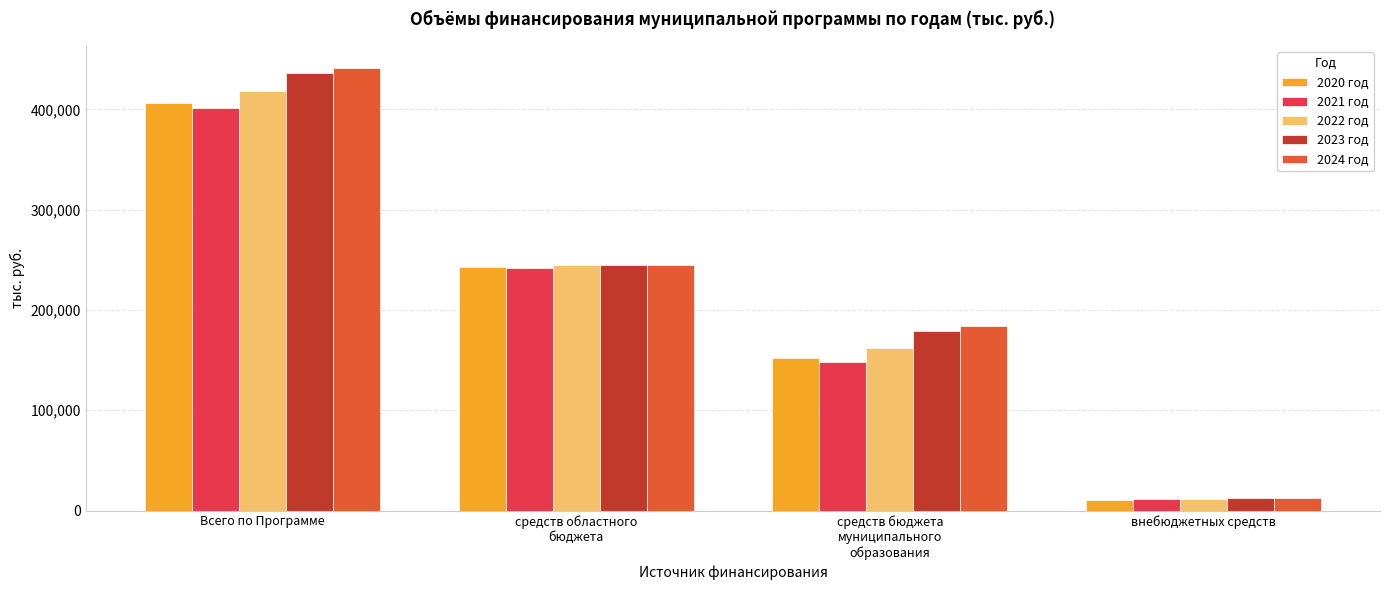

What is the difference between the maximum and minimum values in the 2022 год series?

406458.4